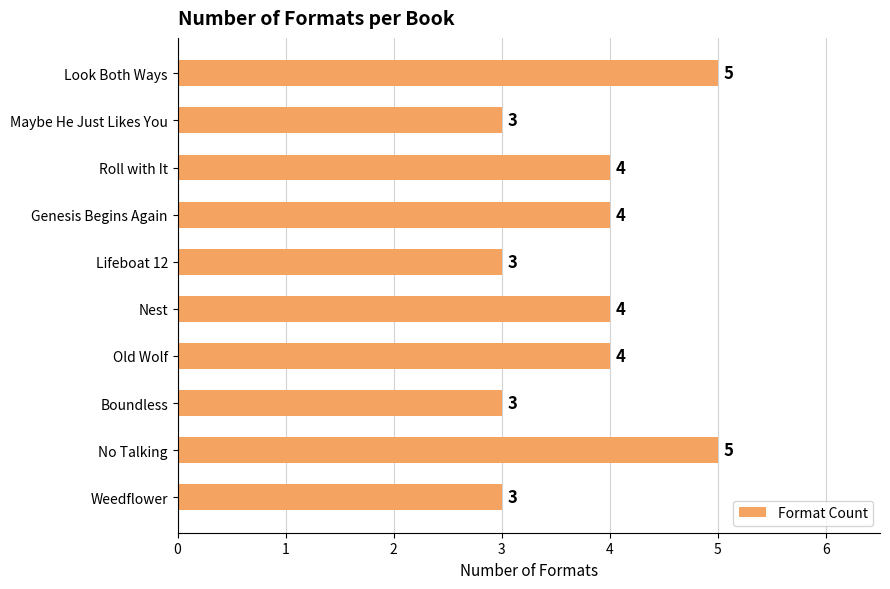

How many categories are shown in the chart?

10